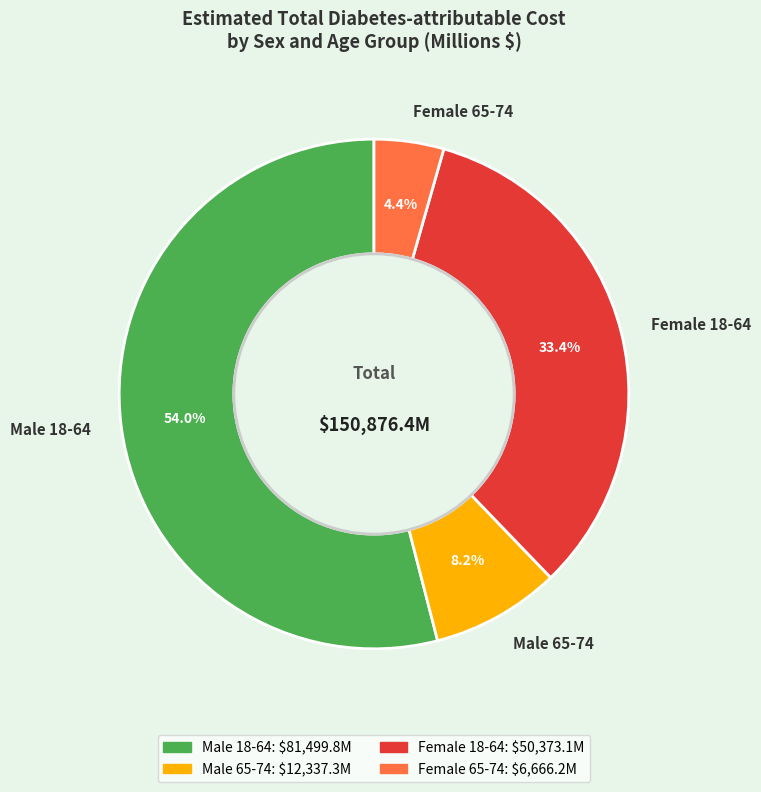

How many slices are in this pie chart?

4